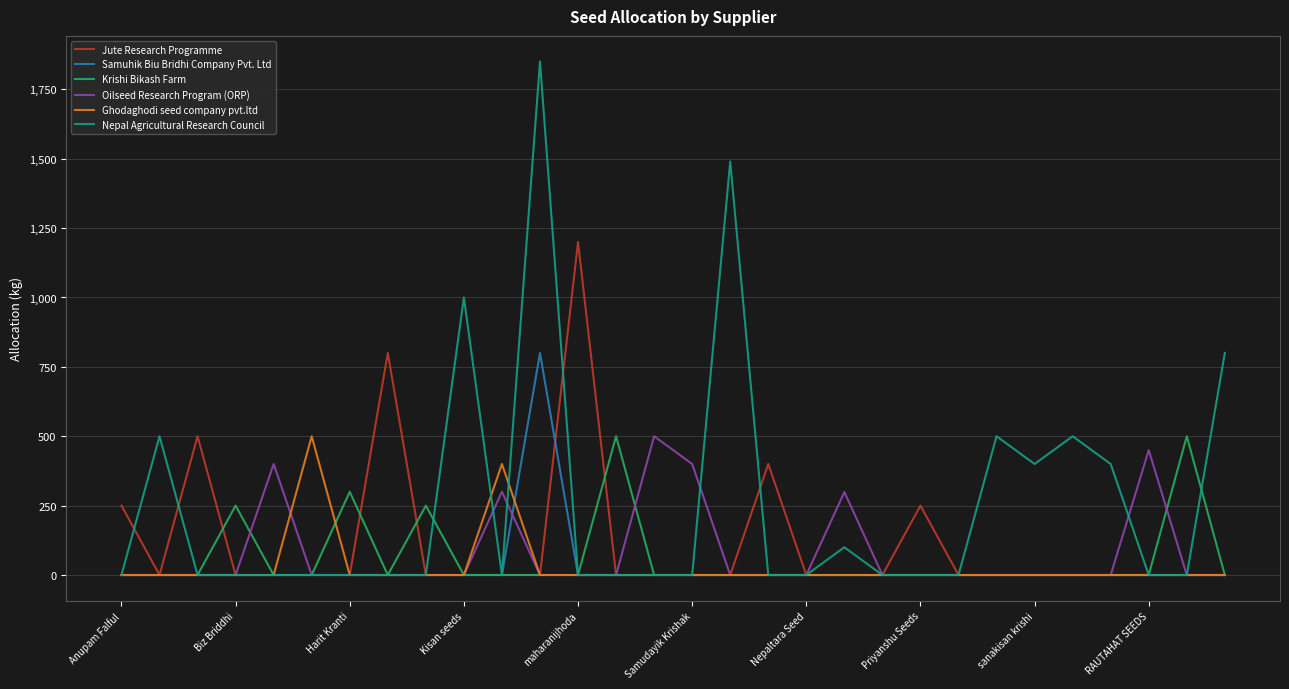

Which series has the largest total across all categories?

Nepal Agricultural Research Council